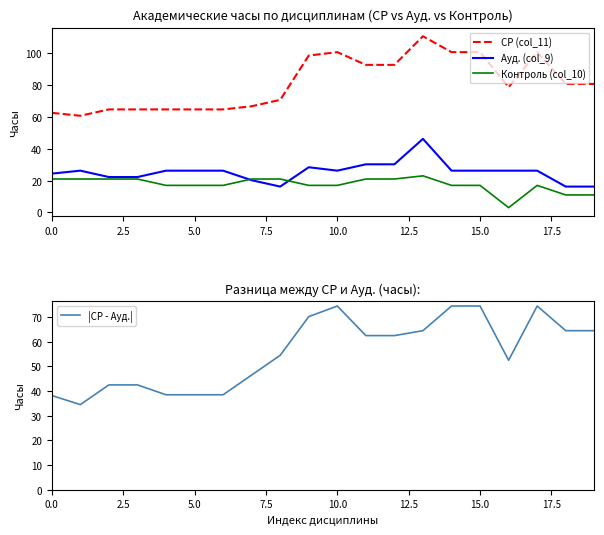

Is it true that Ауд. (col_9) equals 26.2 at 5.0?

True